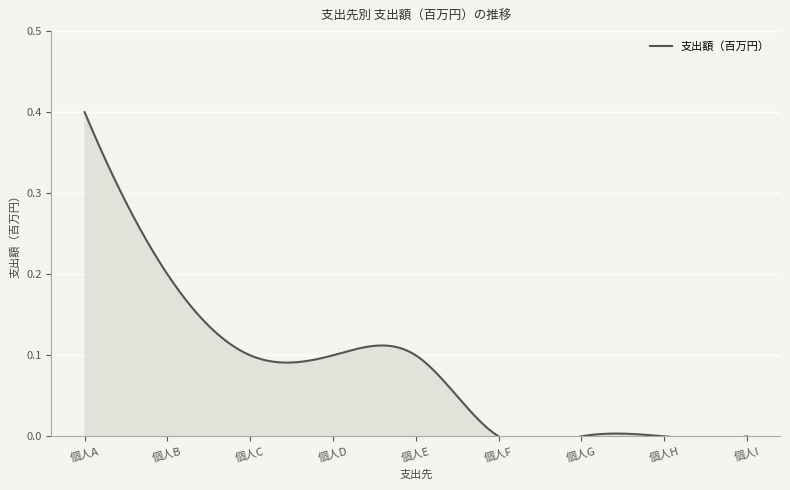

True or false: the data shows 0.0 at 個人I.

True